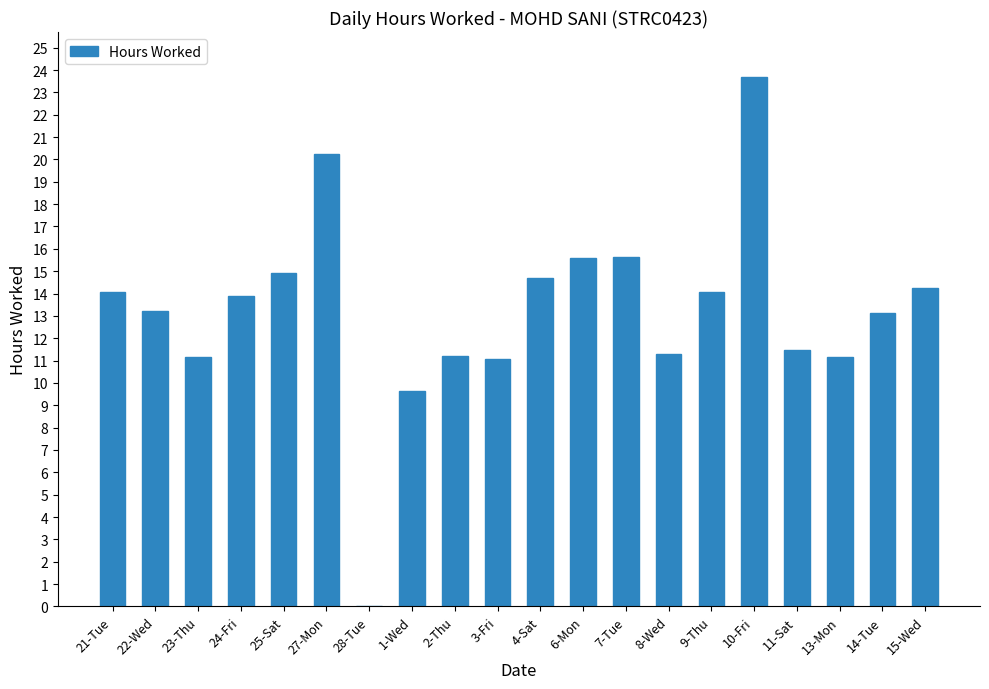

What is the change in value from 25-Sat to 14-Tue?

-1.8